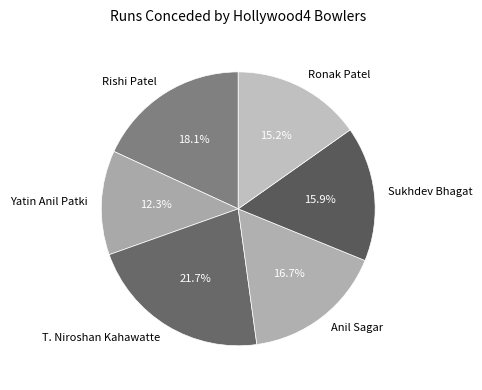

What is the largest slice in the pie chart?

T. Niroshan Kahawatte